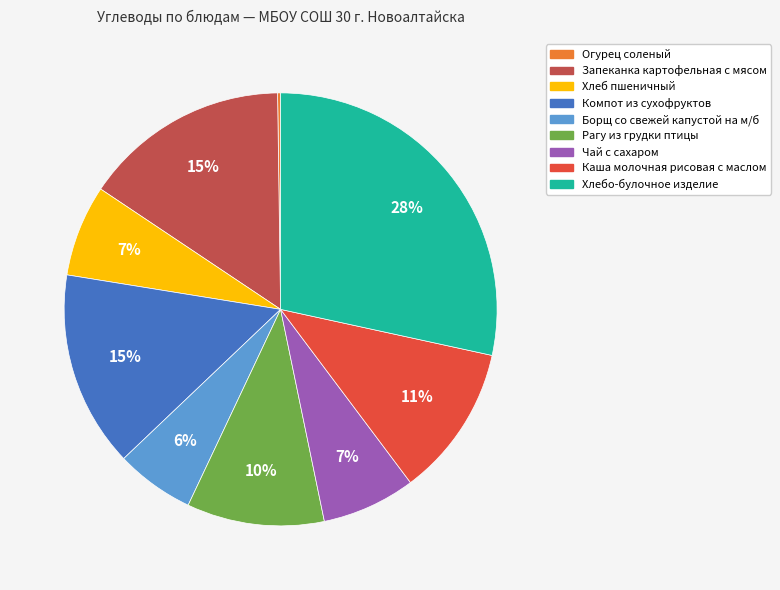

What is the ratio of the value at Чай с сахаром to the value at Компот из сухофруктов?

0.5